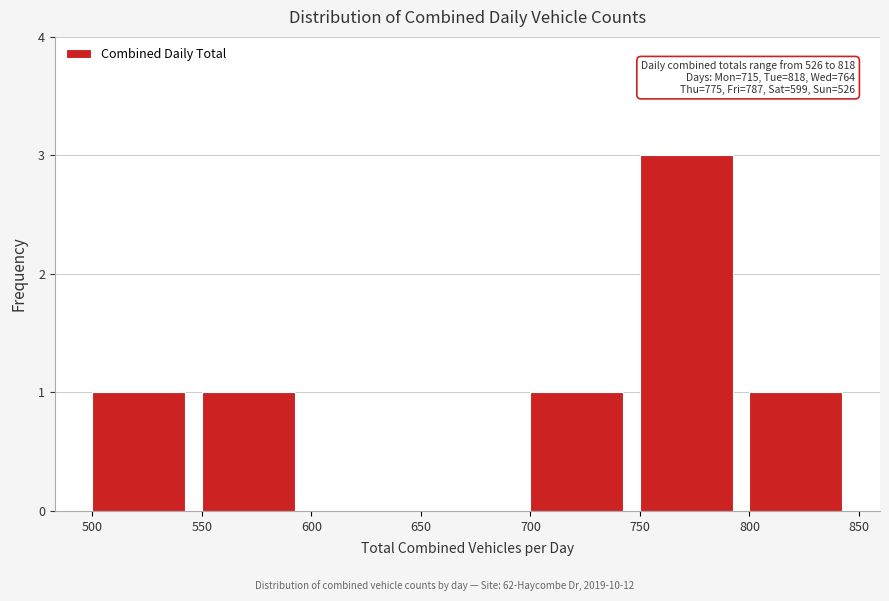

Which range on the x-axis has the tallest bar?

750 to 800